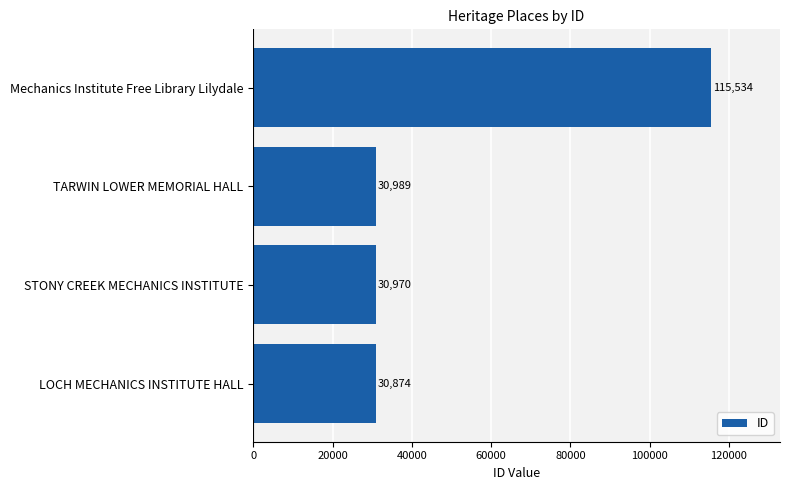

Is it true that the value at LOCH MECHANICS INSTITUTE HALL is 50017?

False